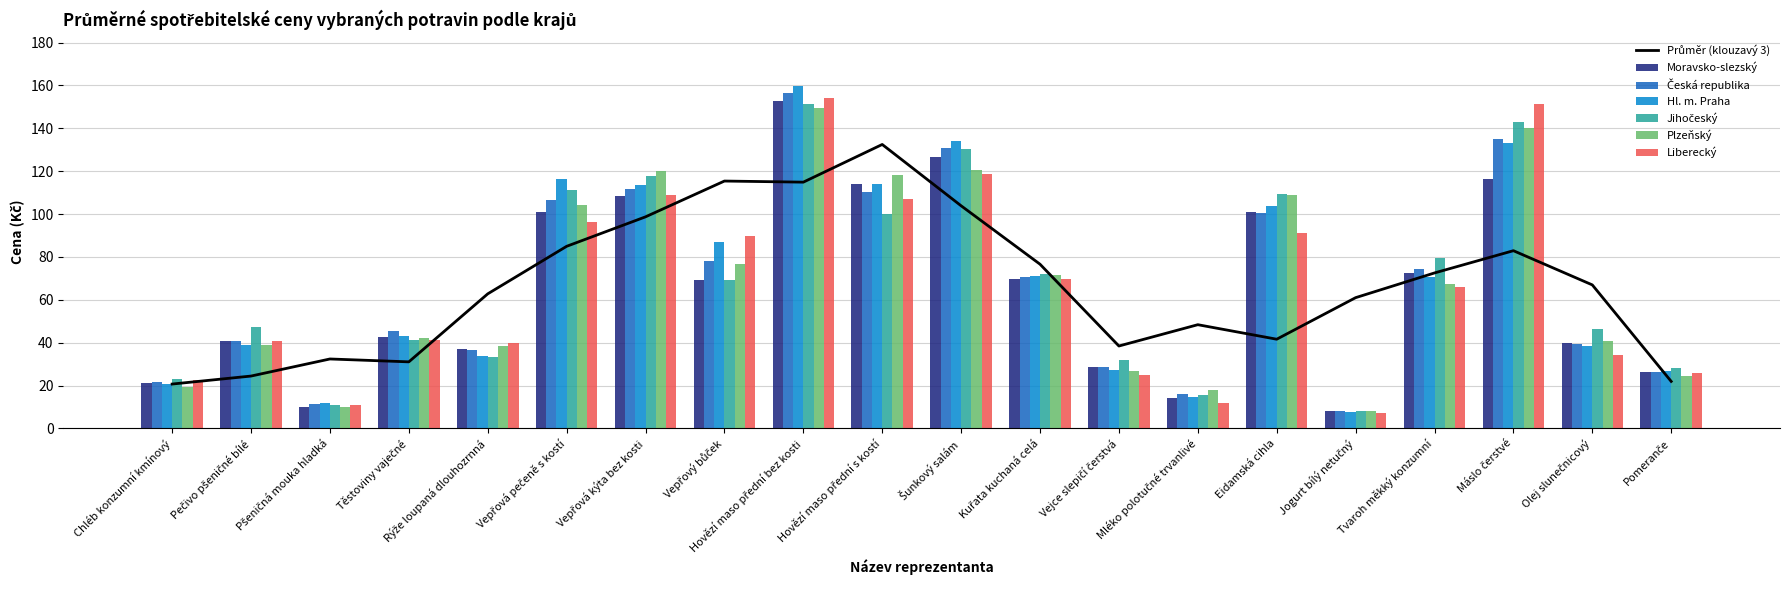

How many bars are there in each group?

6